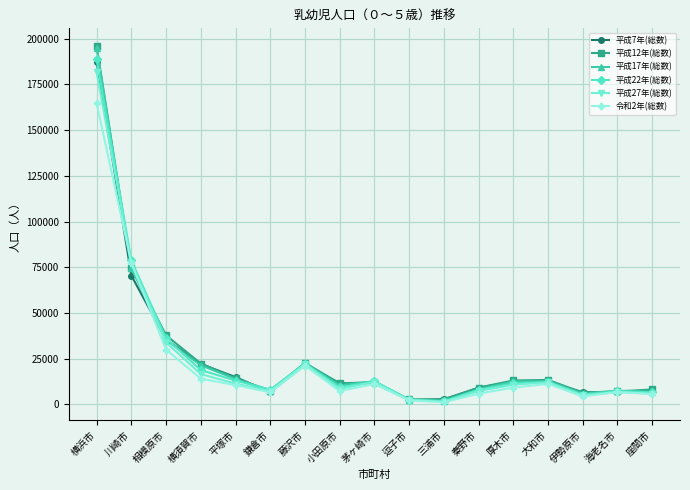

What position from the left is 座間市?

17